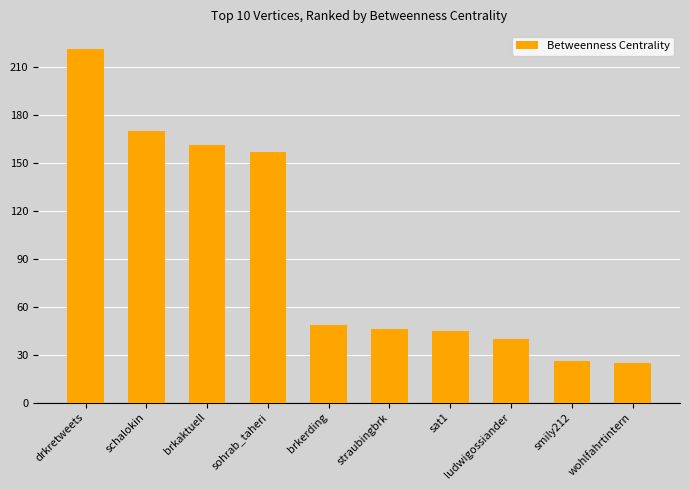

How many values exceed 48?

5